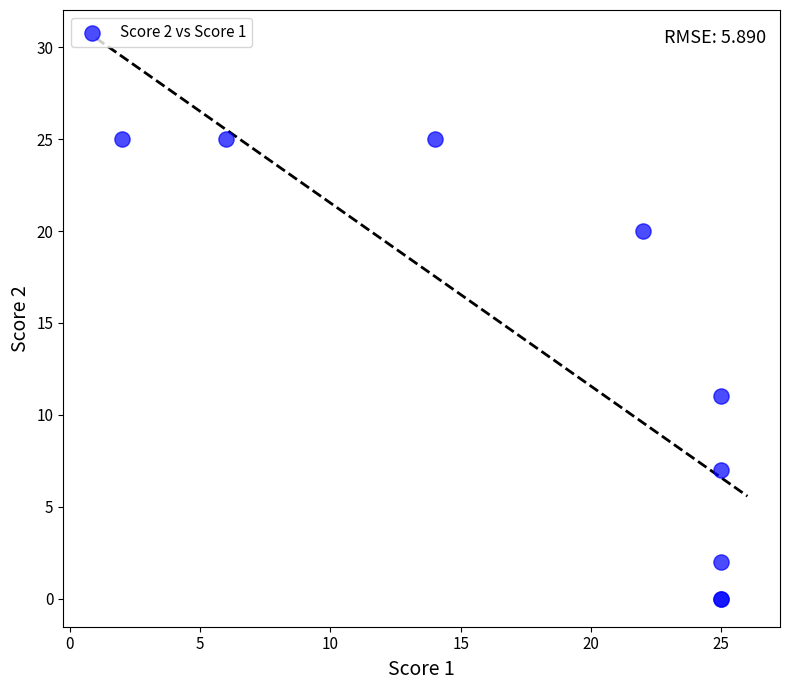

What Y value in the scatter plot is closest to 12?

11